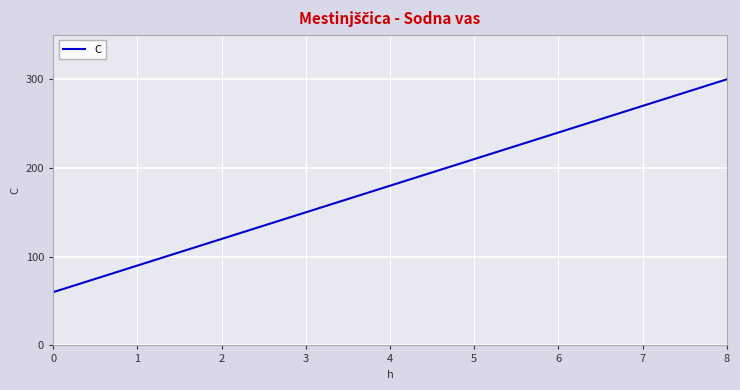

What is the ratio of the value at 8 to the value at 7?

1.1